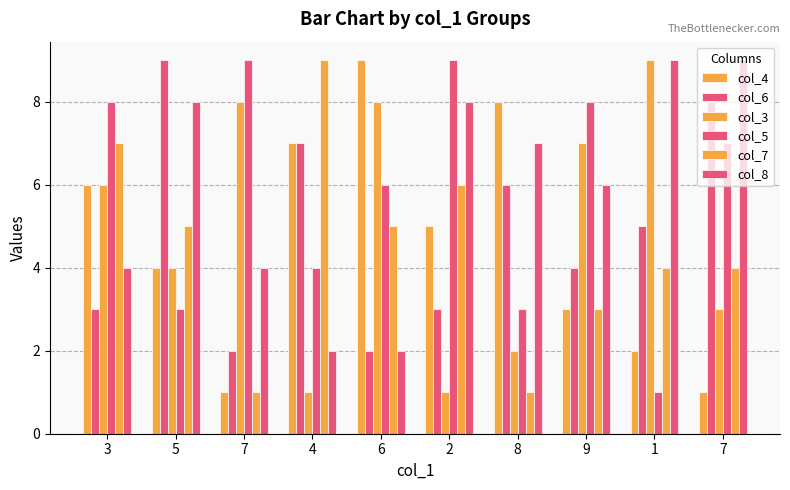

What is the difference between the maximum and minimum values in the col_4 series?

8